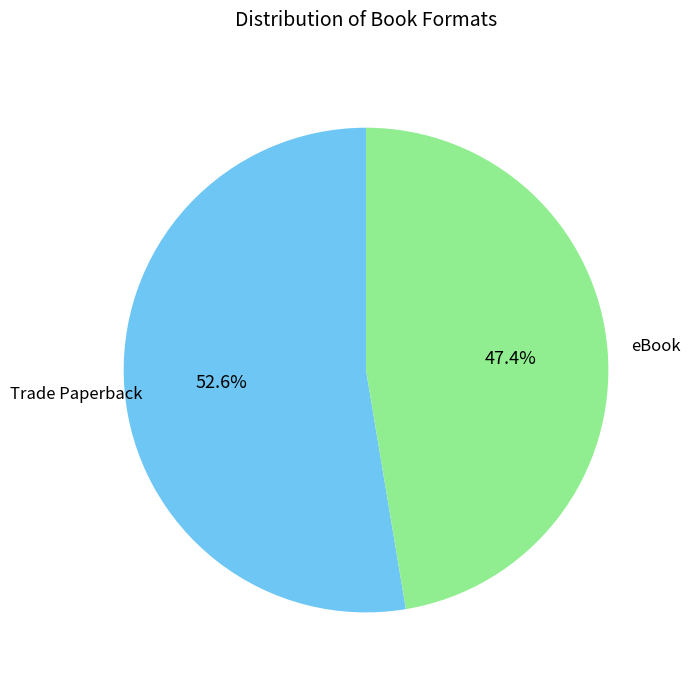

To the nearest percent, what is the average slice percentage?

50%